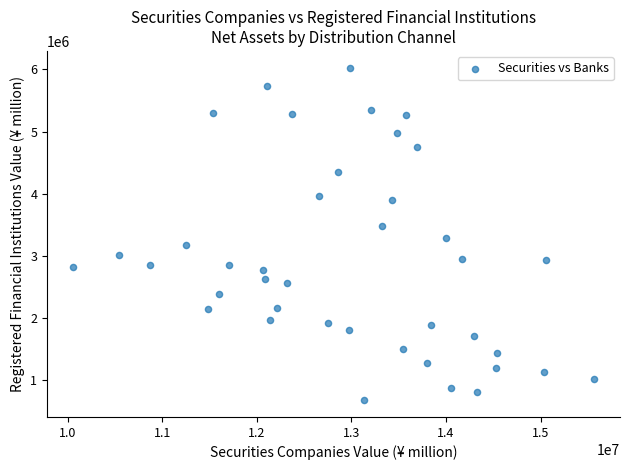

What is the range of X values (max minus min)?

5503399